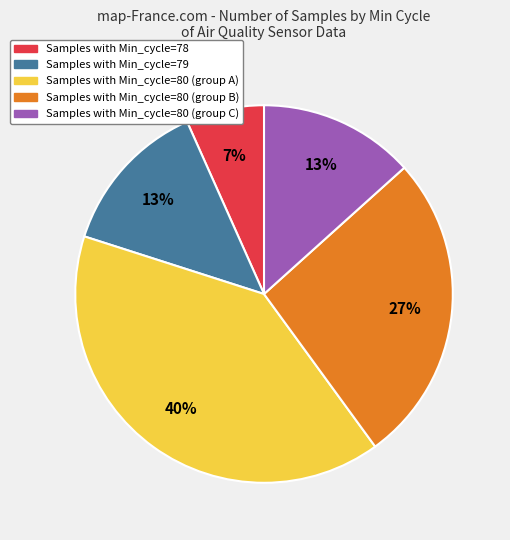

Is there a majority slice in this chart?

No